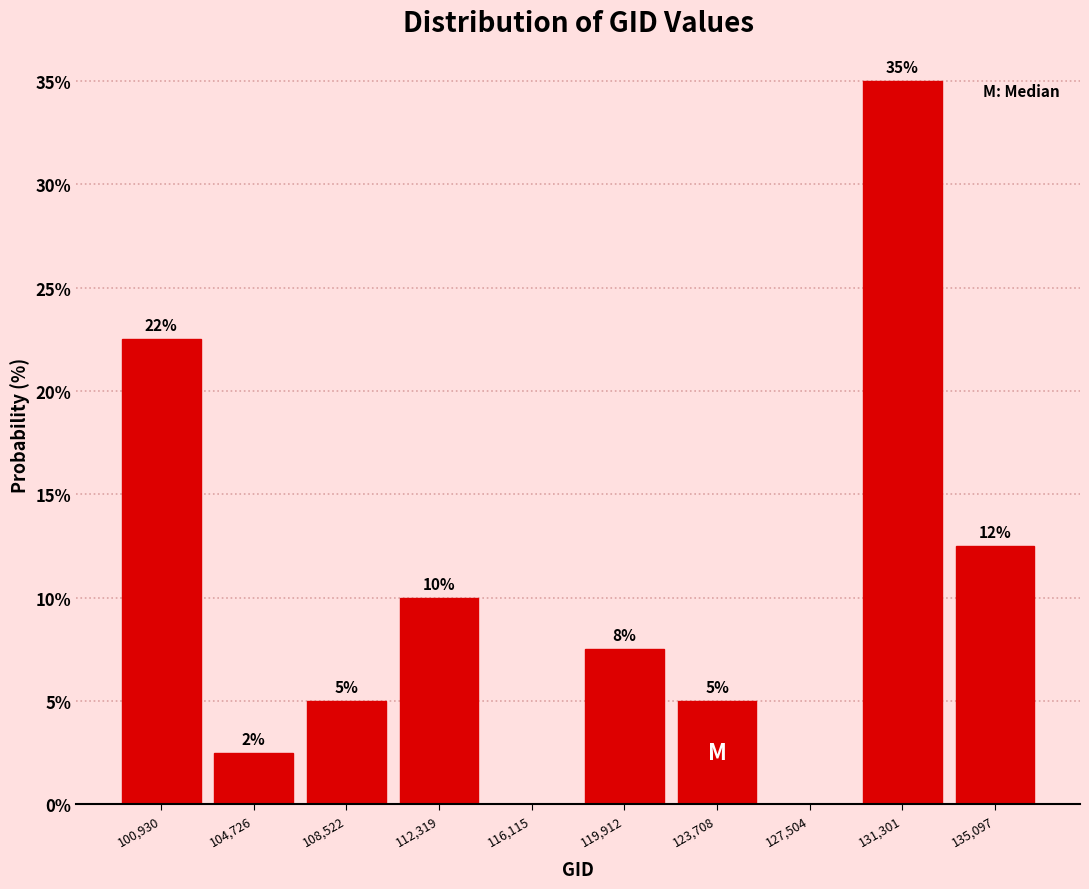

Between 123,708 and 104,726, which is larger?

123,708